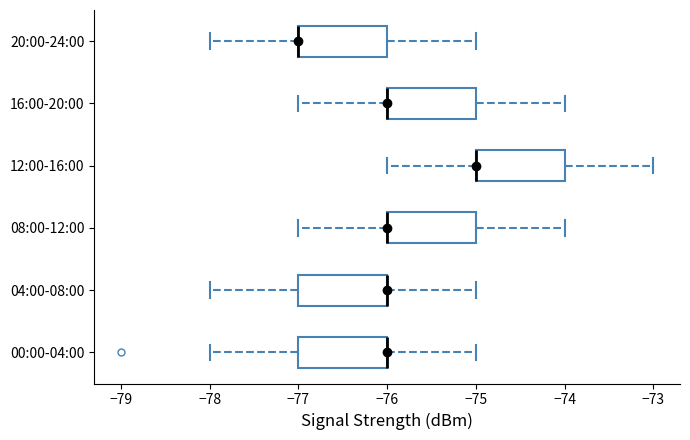

Reading bottom to top, transcribe this box plot: for each box, give where its median line is, the range the box spans, and where its two whiskers end, as read against the x-axis. The values are not printed on the chart, so give them approximately, as read against the axis.

00:00-04:00: median -76 (drawn on the box's right edge), box -77 to -76, whiskers -78 to -75
04:00-08:00: median -76 (drawn on the box's right edge), box -77 to -76, whiskers -78 to -75
08:00-12:00: median -76 (drawn on the box's left edge), box -76 to -75, whiskers -77 to -74
12:00-16:00: median -75 (drawn on the box's left edge), box -75 to -74, whiskers -76 to -73
16:00-20:00: median -76 (drawn on the box's left edge), box -76 to -75, whiskers -77 to -74
20:00-24:00: median -77 (drawn on the box's left edge), box -77 to -76, whiskers -78 to -75